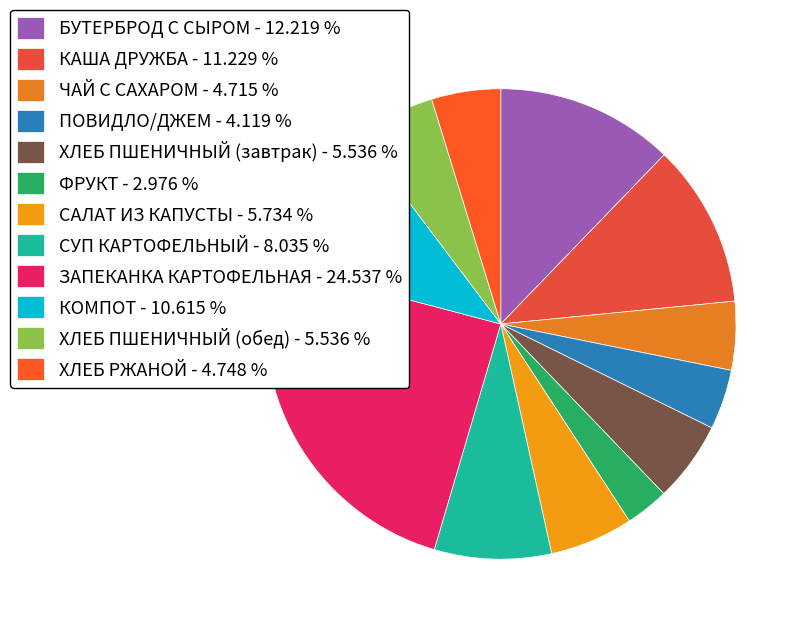

How many segments does this pie chart have?

12